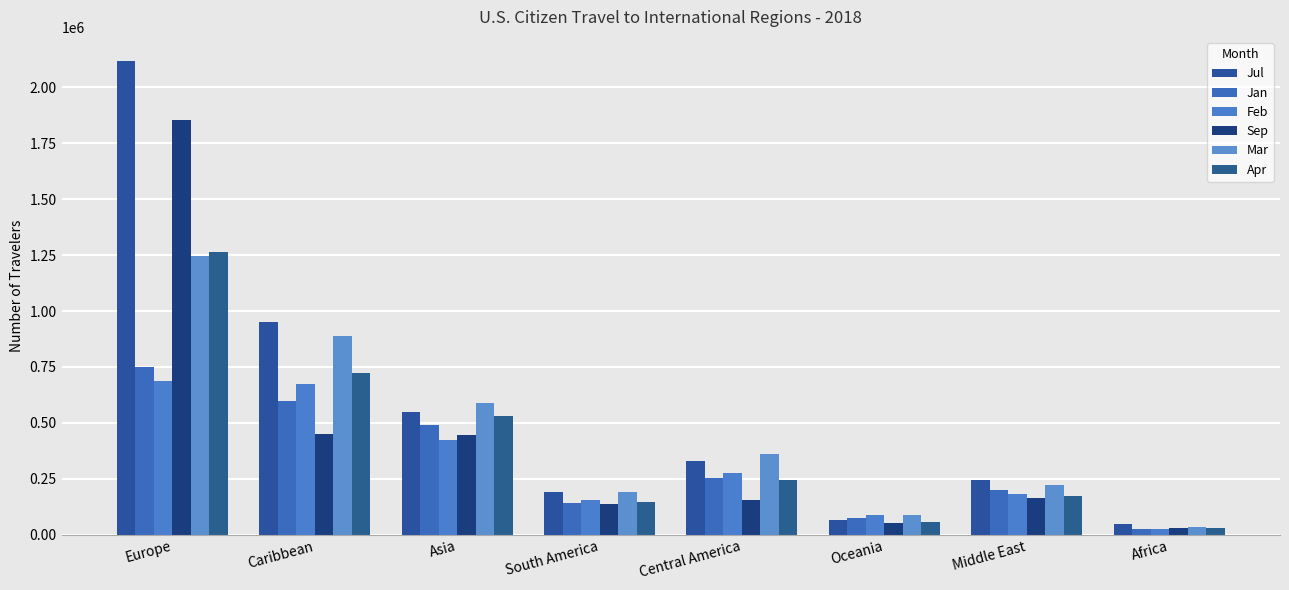

True or false: Sep has a value of 139333 at South America.

True